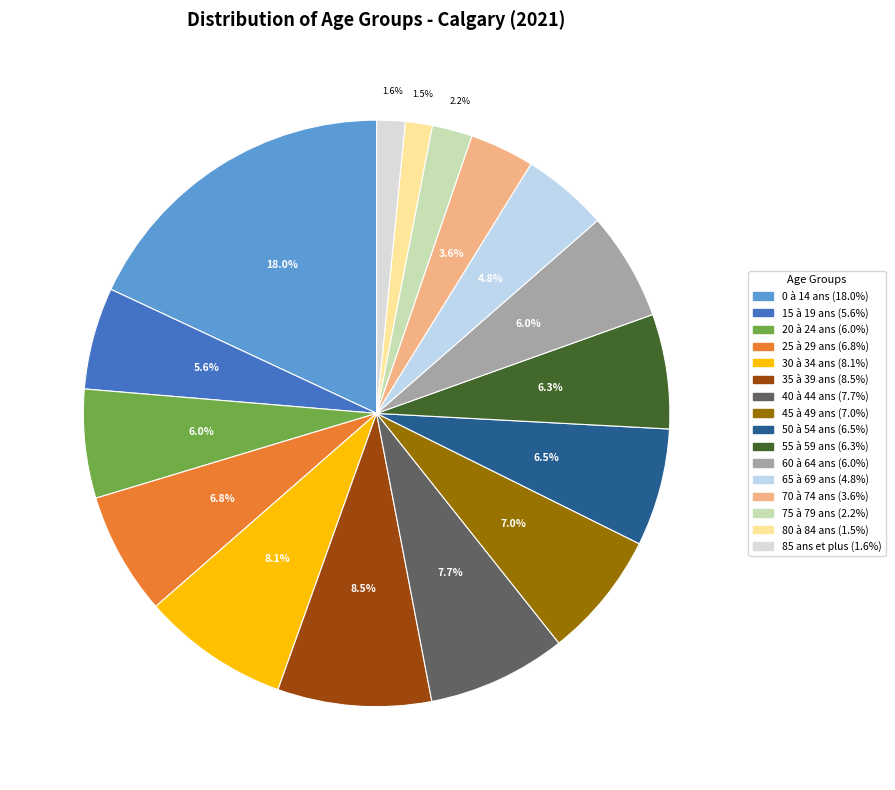

Is there a majority slice in this chart?

No